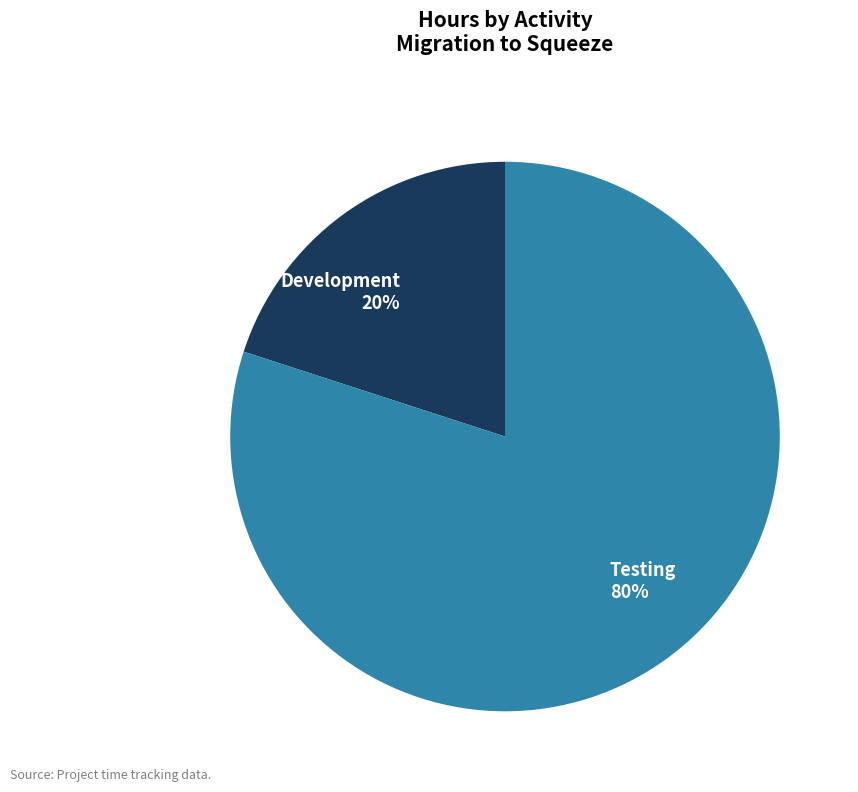

Do Development and Testing together represent more than half of the pie?

Yes